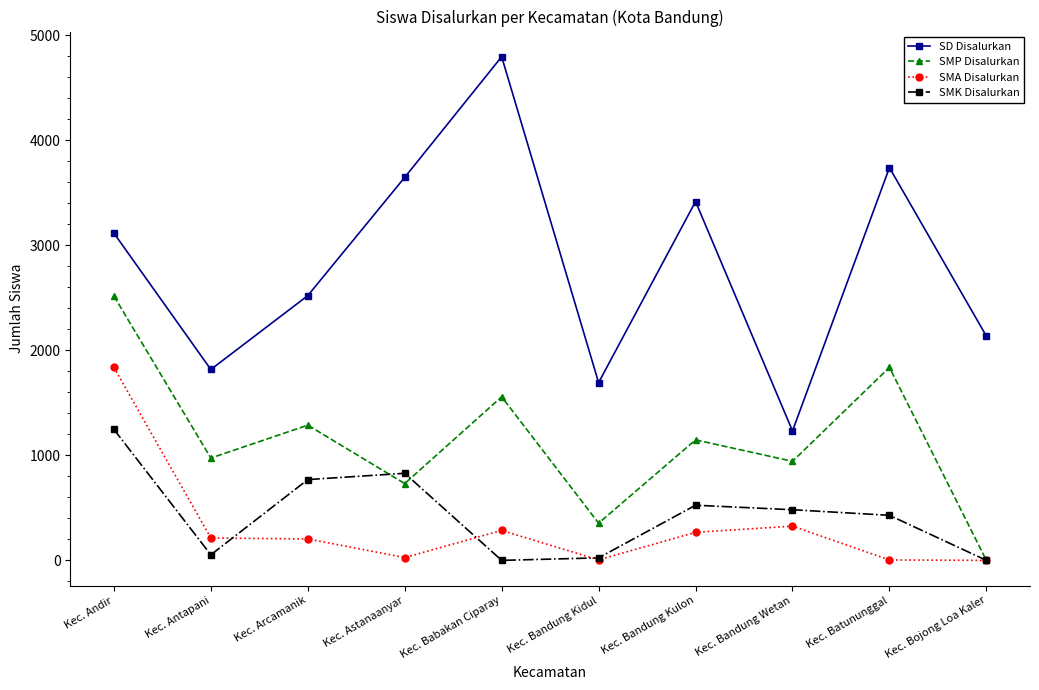

What position from the left is Kec. Bandung Kidul?

6